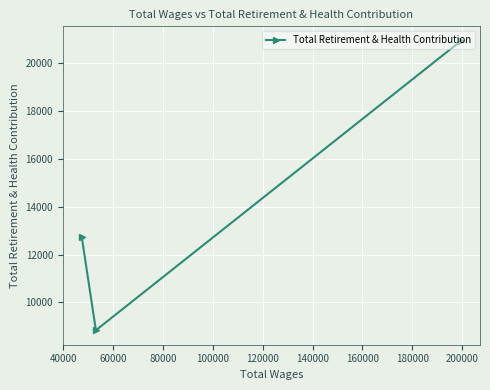

What is the minimum value shown in the chart?

8833